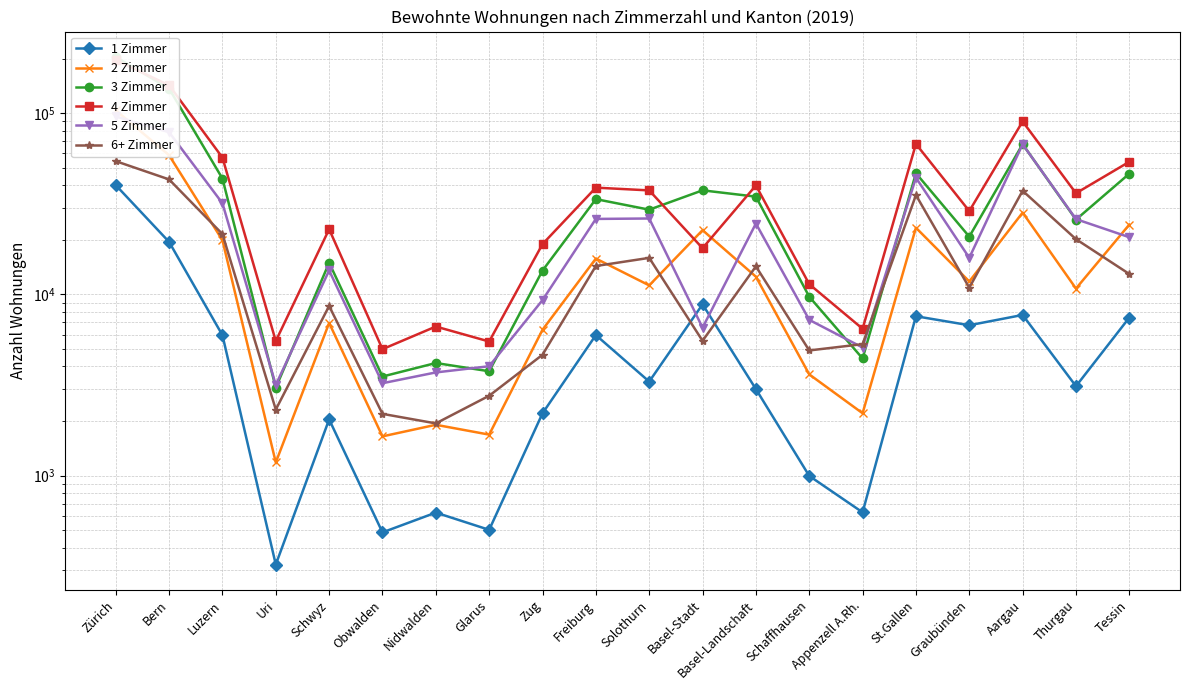

What are all the series names shown in the legend?

1 Zimmer, 2 Zimmer, 3 Zimmer, 4 Zimmer, 5 Zimmer, 6+ Zimmer